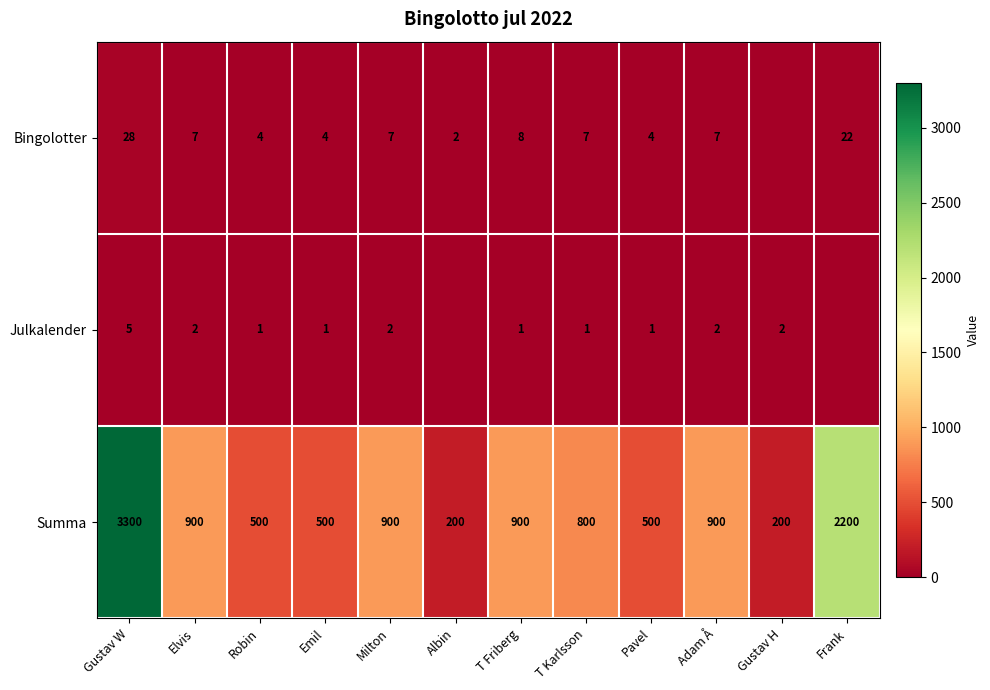

At how many categories does at least one series exceed 53?

12